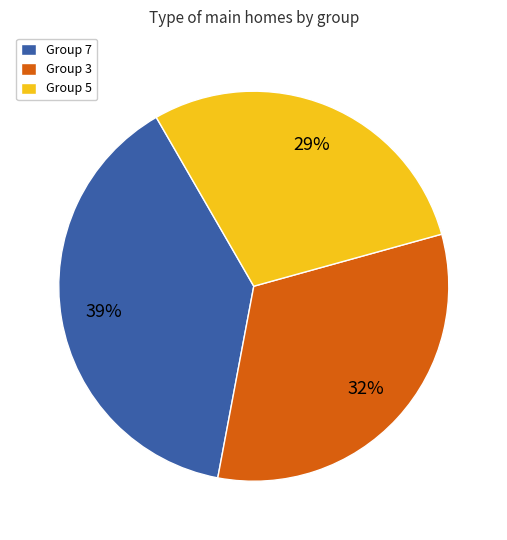

What is the largest slice in the pie chart?

Group 7